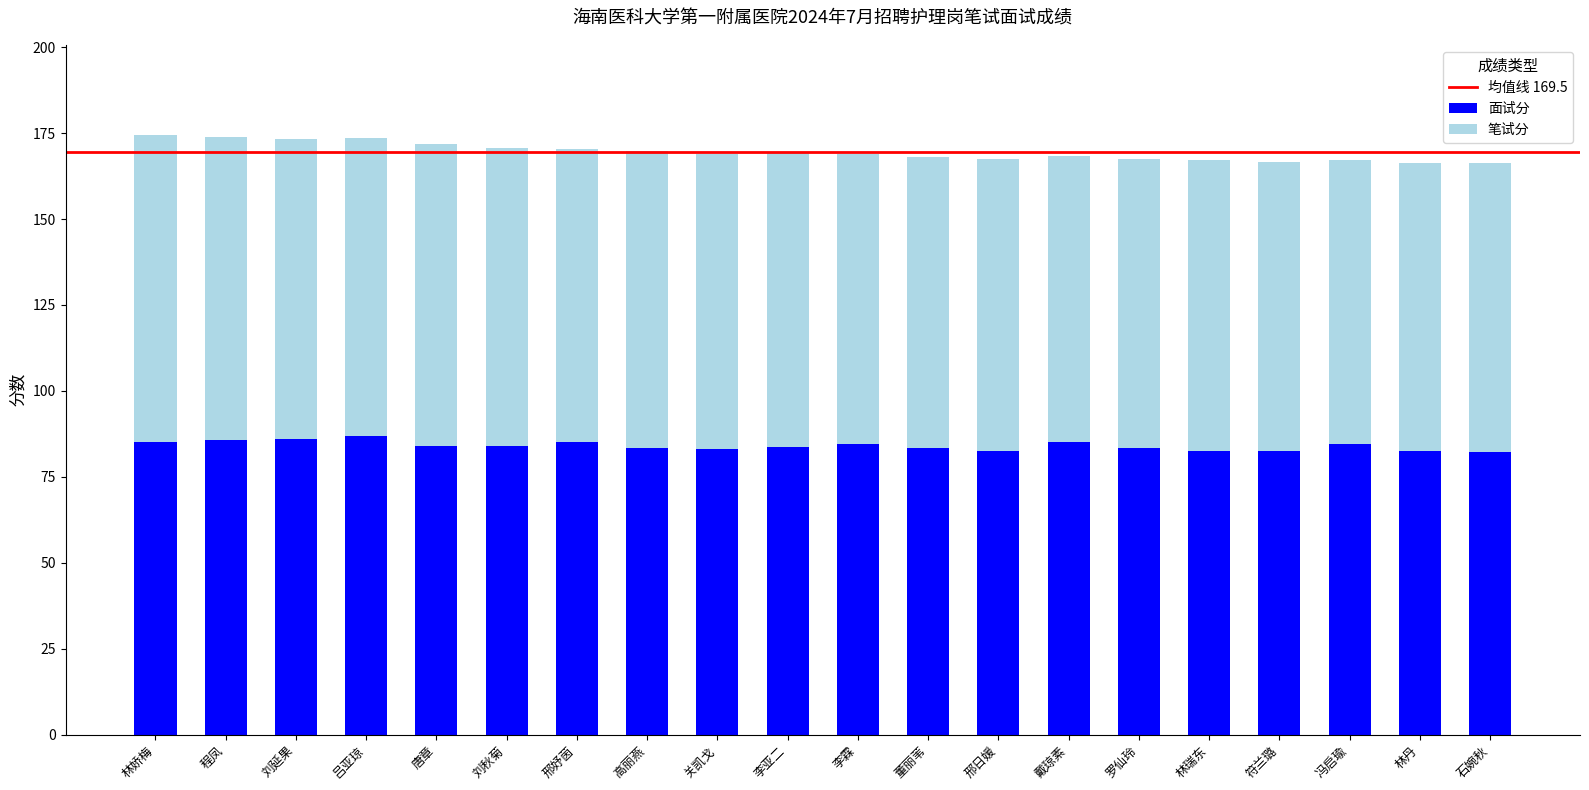

The 面试分 series shows 27.4 at 刘延果. True or false?

False